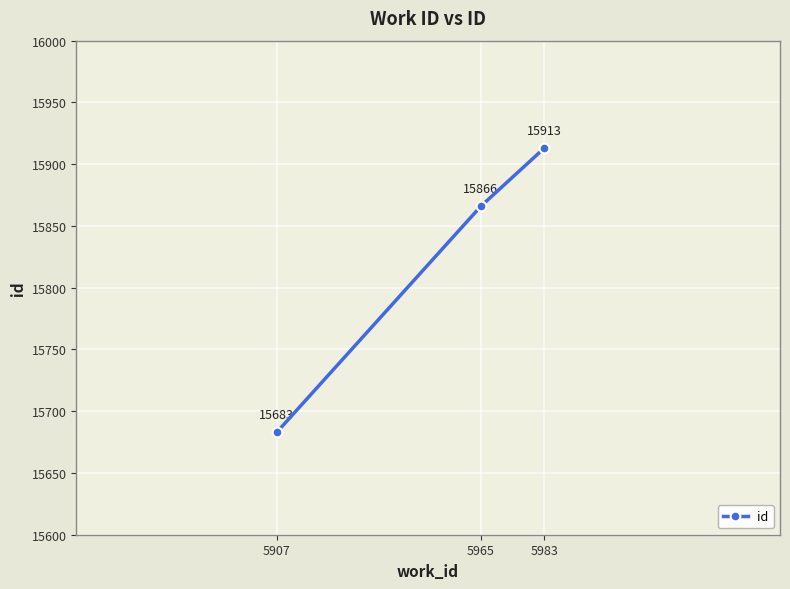

Approximately how many times larger is the value at 5965 compared to 5907?

1.0